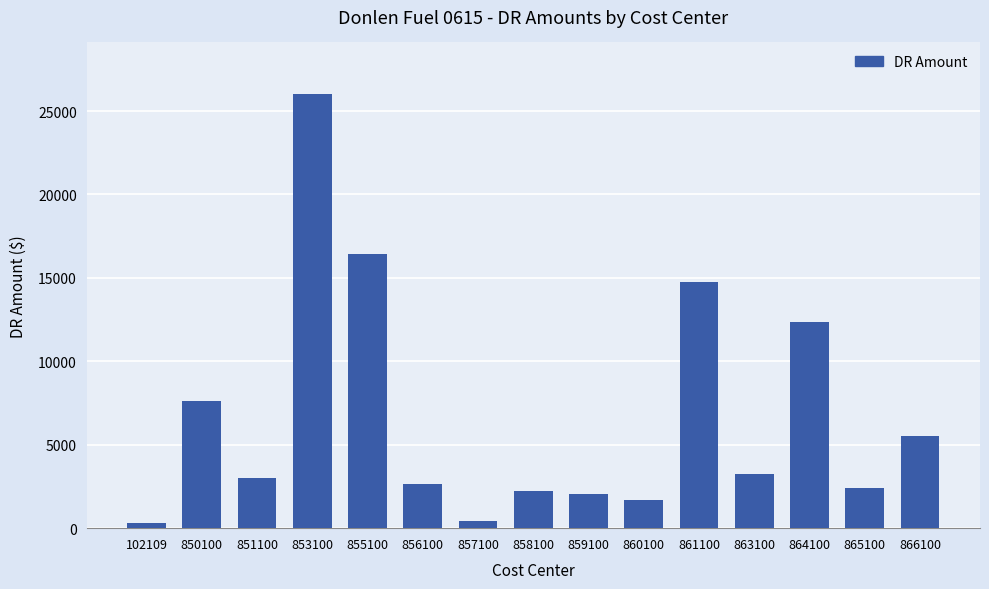

What is the ratio of the value at 855100 to the value at 866100?

3.0